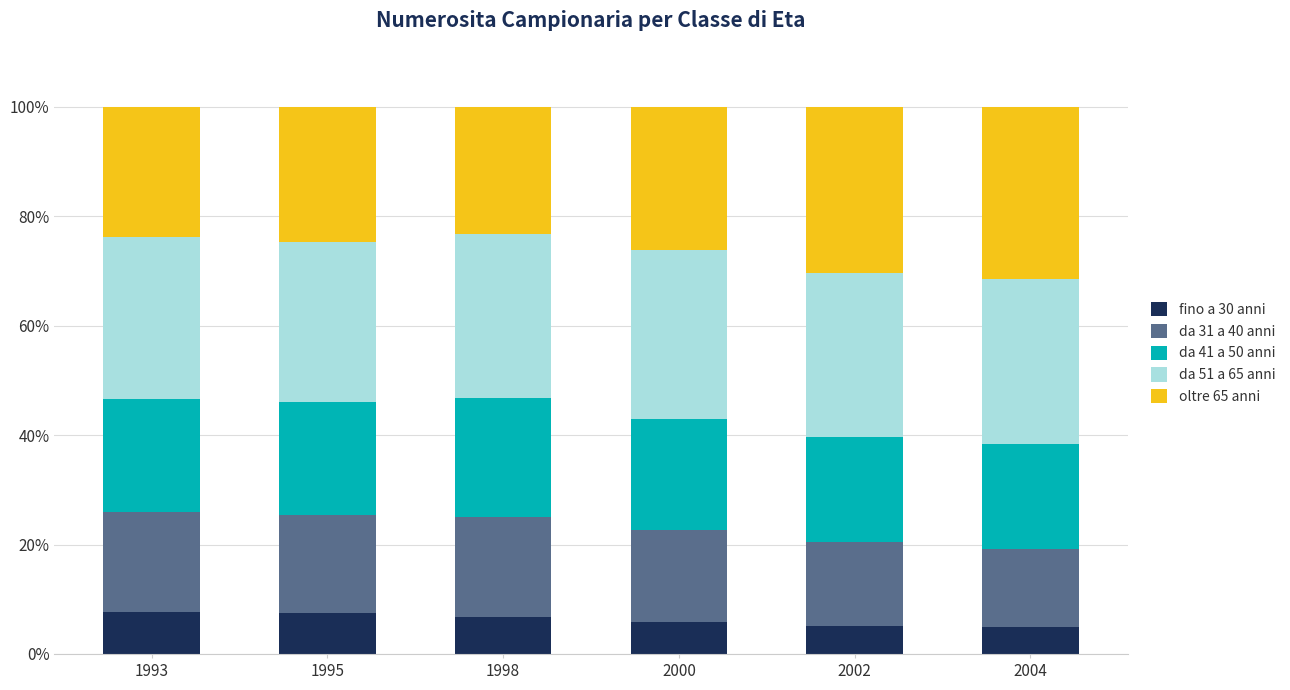

Are the bars grouped side by side (vs. stacked)?

No